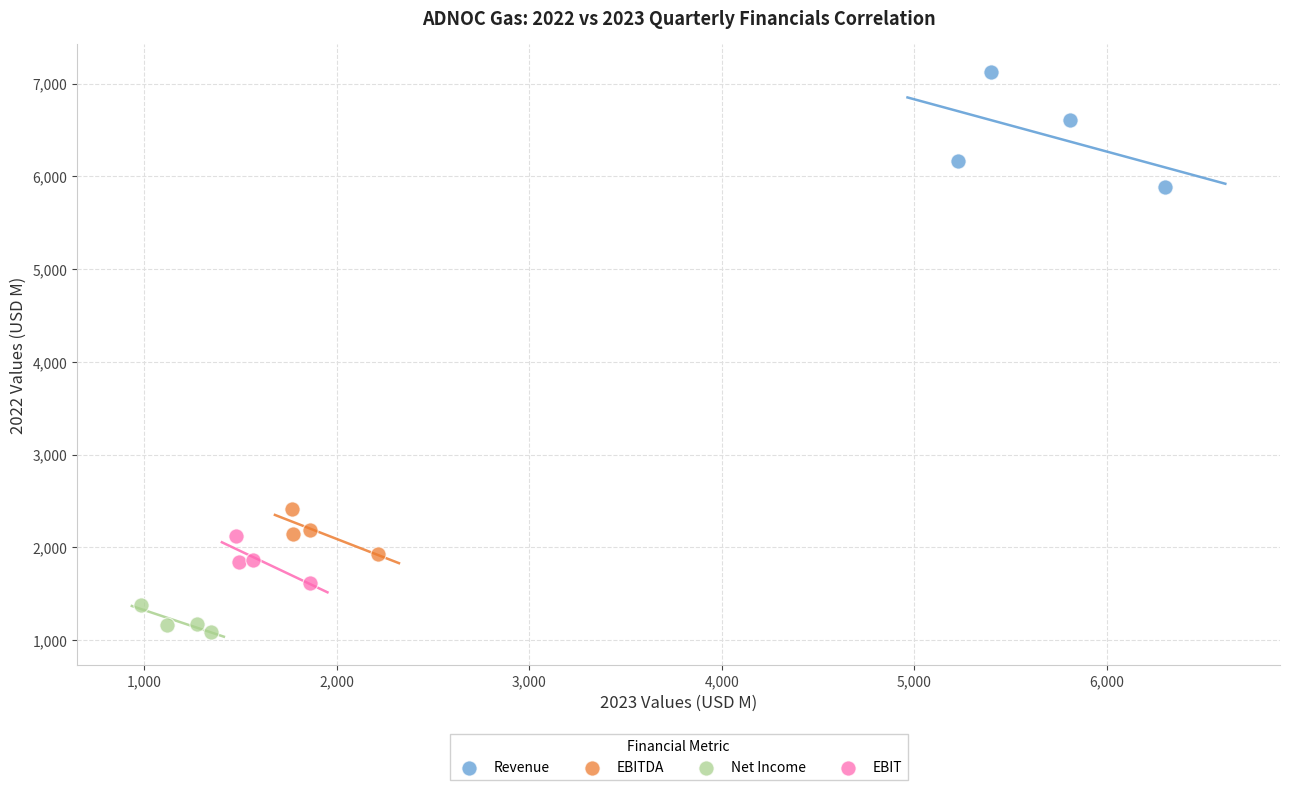

Which series has the widest spread of Y values?

Revenue